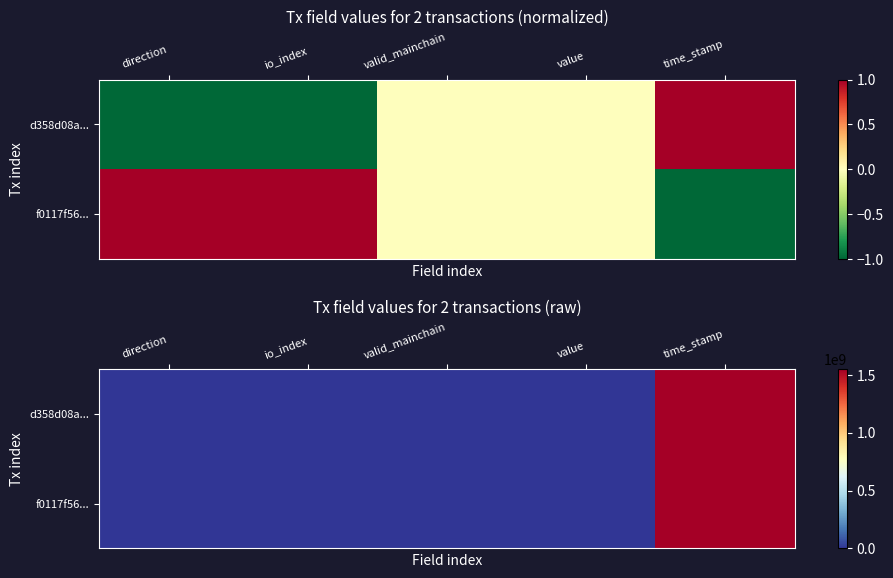

Rank the series by their maximum value, from highest to lowest.

d358d08a..., f0117f56...